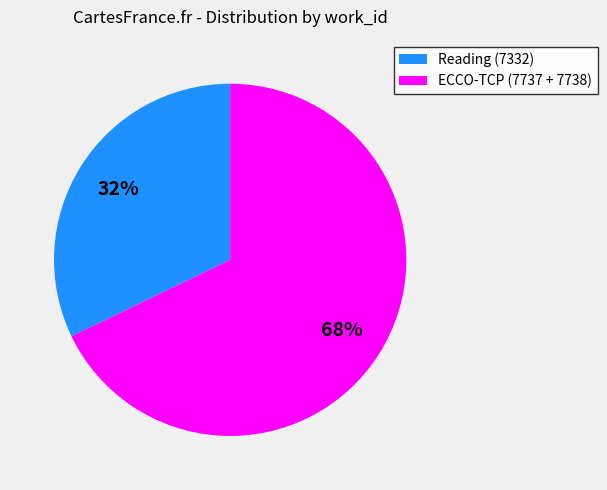

How many slices are in this pie chart?

2